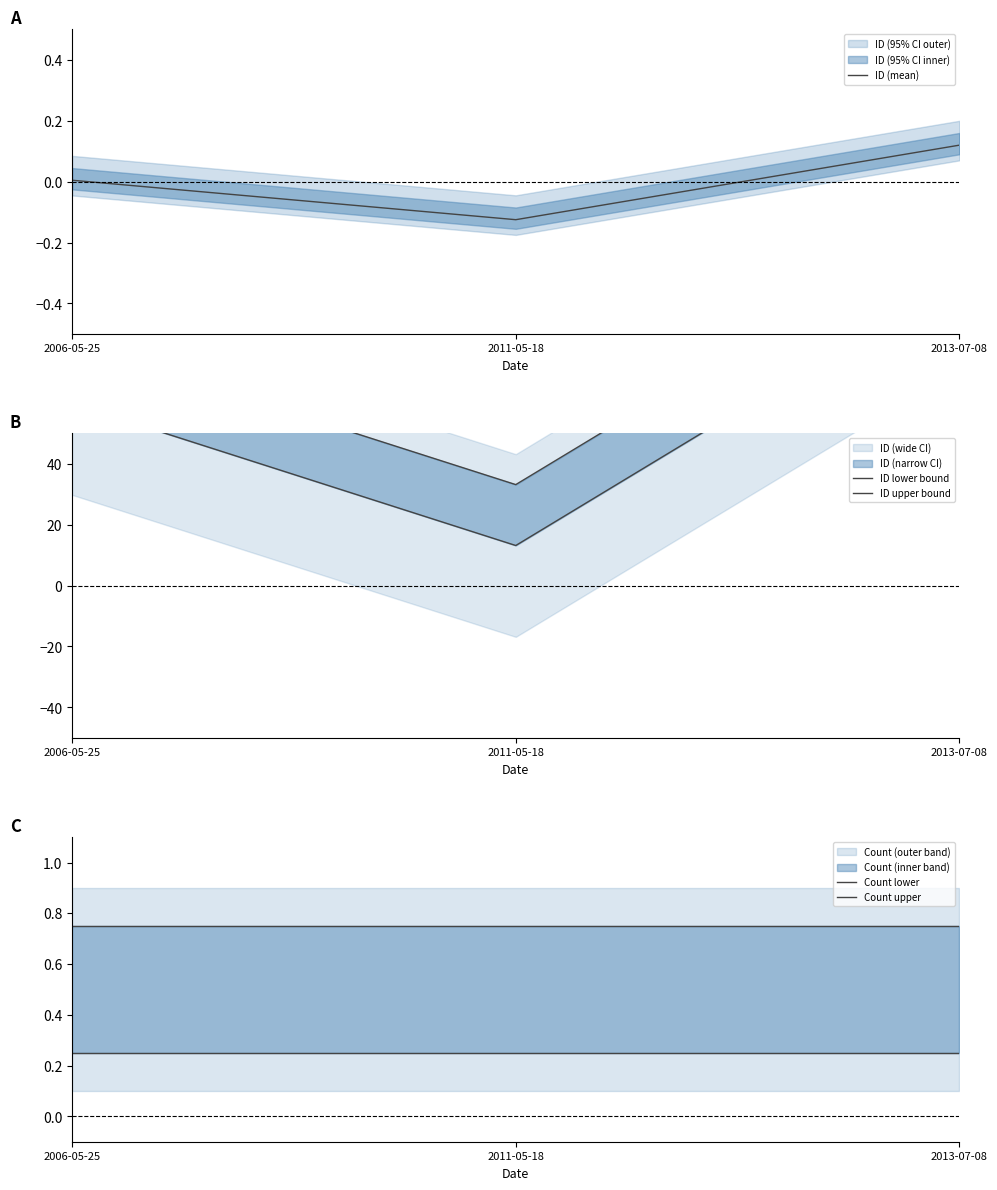

At how many categories does at least one series exceed 102?

1